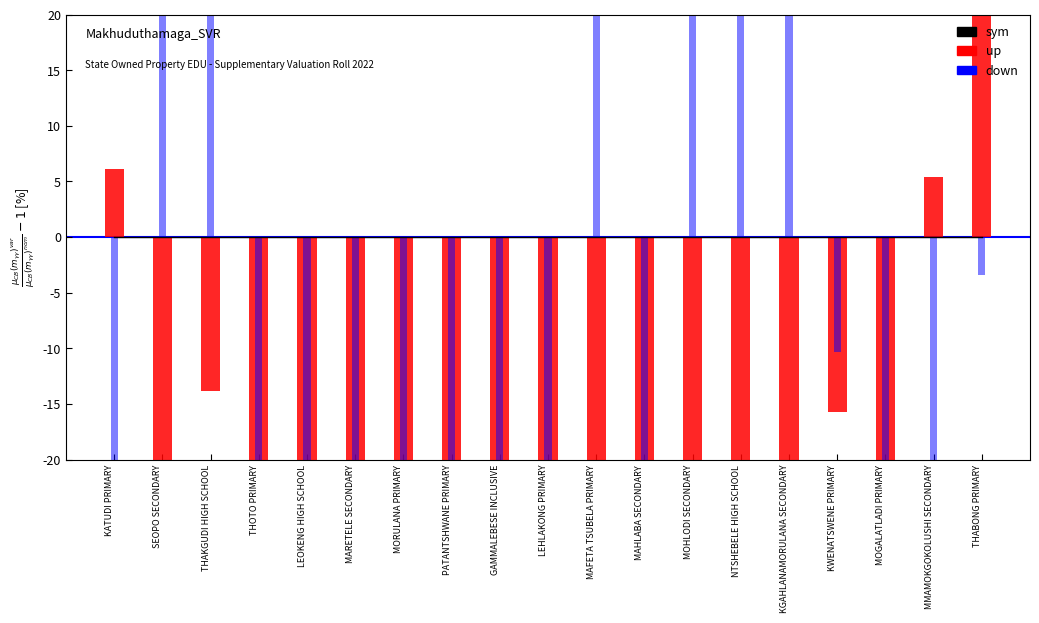

Rank the series by their maximum value, from lowest to highest.

sym, up, down